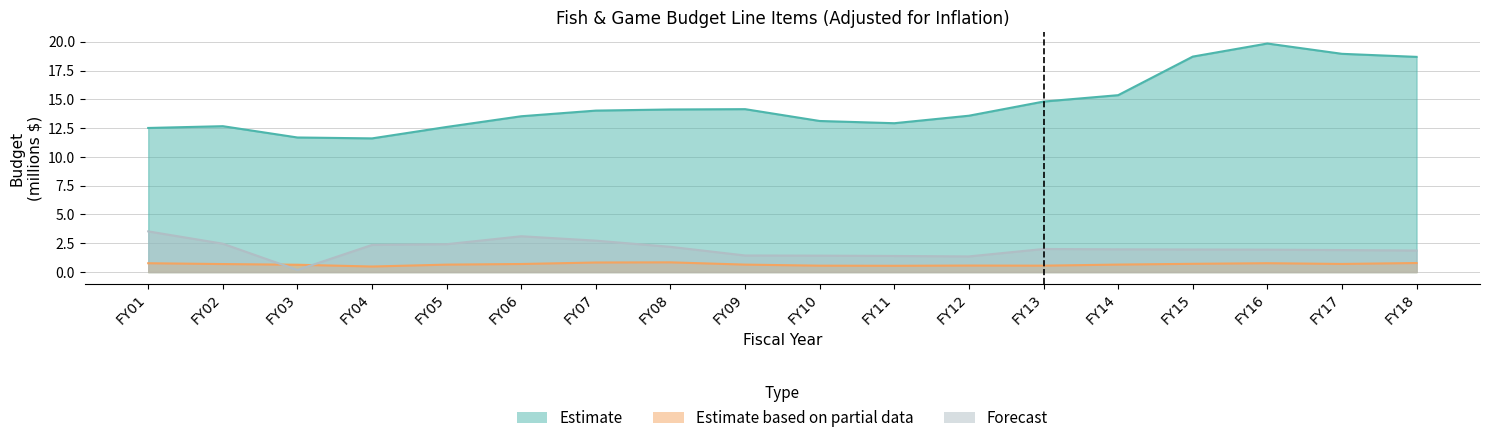

List the labels in order of Division of Fisheries and Wildlife Admin value, smallest first.

FY04, FY03, FY01, FY05, FY02, FY11, FY10, FY06, FY12, FY07, FY08, FY09, FY13, FY14, FY18, FY15, FY17, FY16